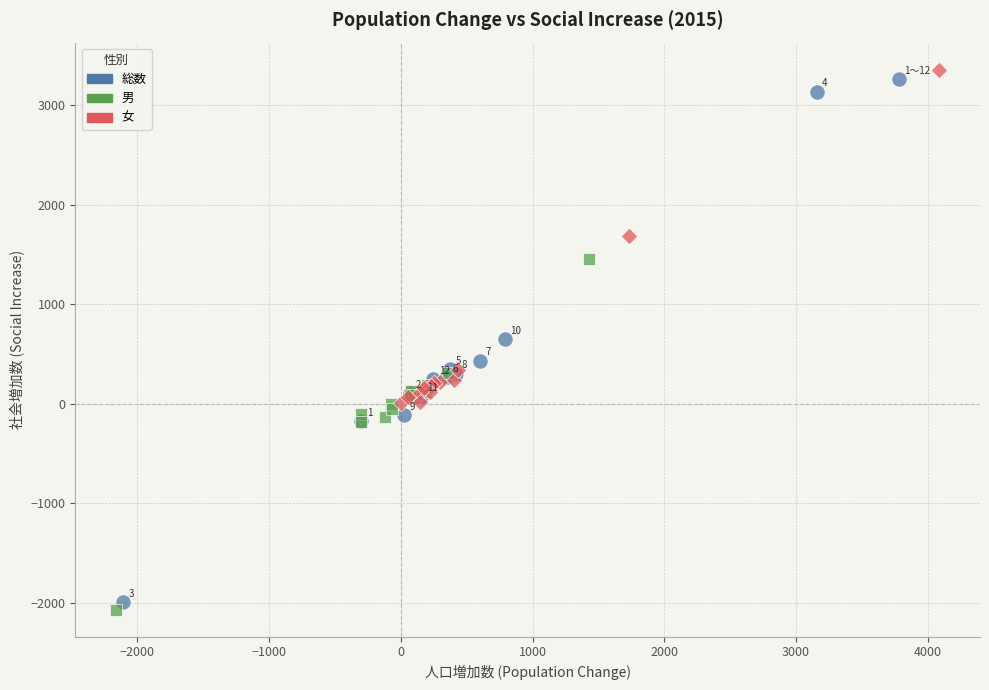

Which series has the largest Y range (max minus min)?

総数